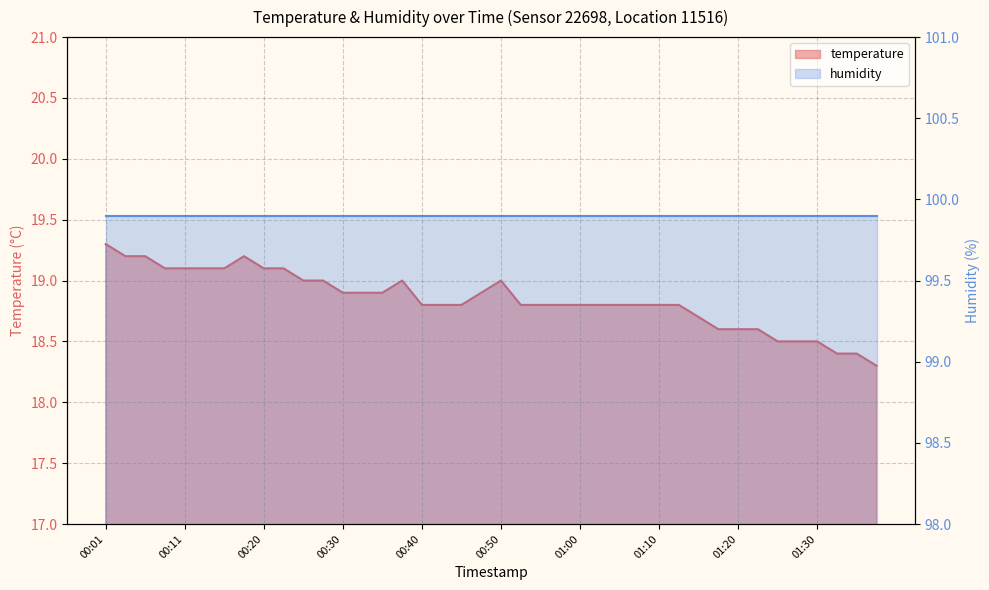

What is the label of the 26th point from the left?

01:02